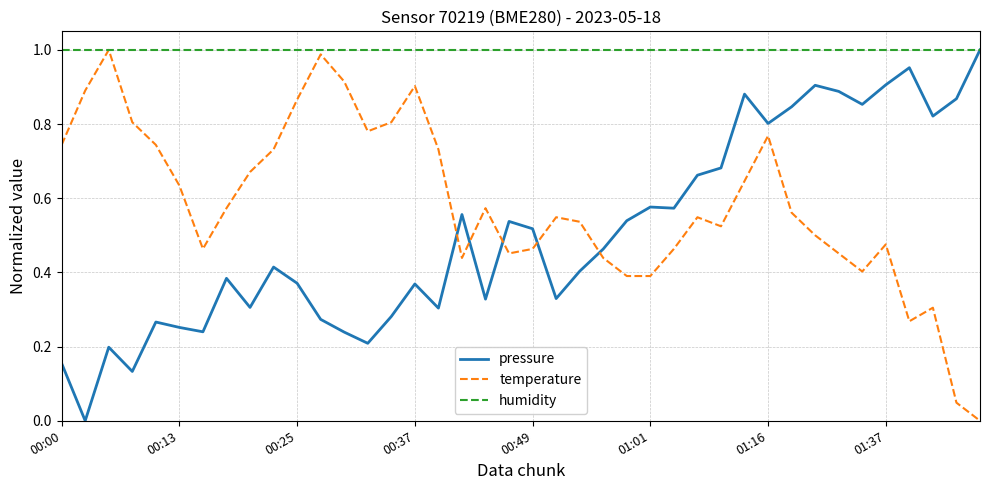

Which series has the largest total across all categories?

humidity